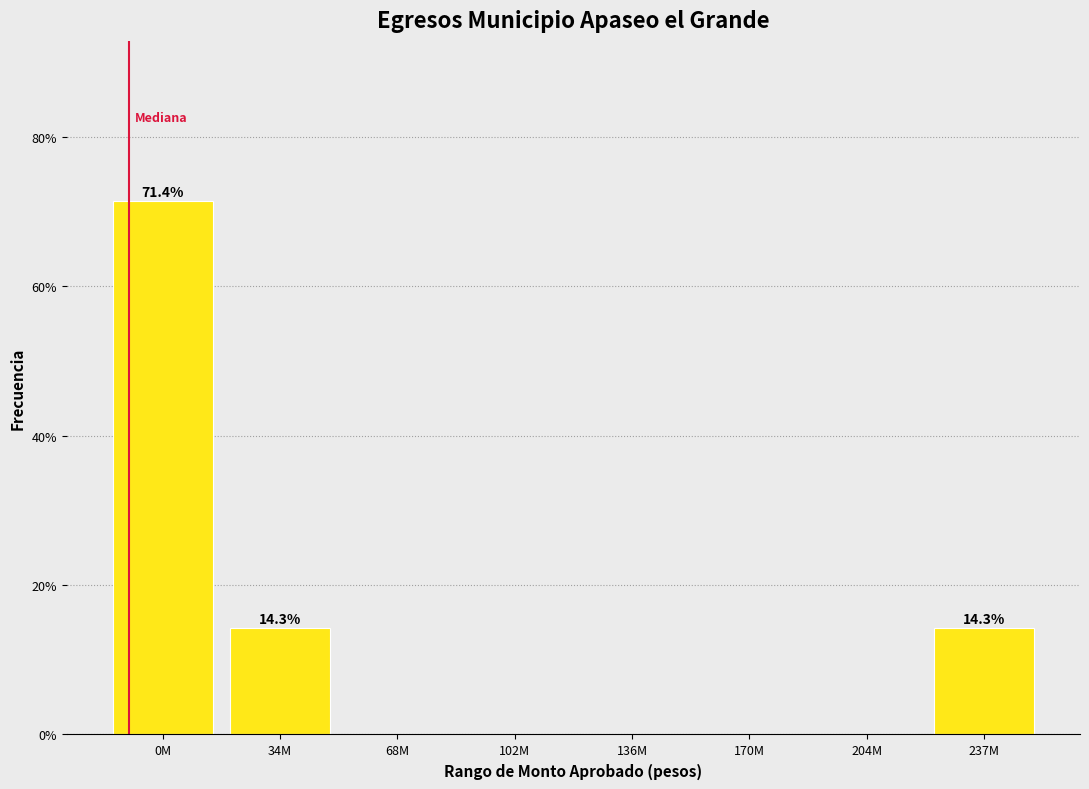

Reading left to right, extract all data points from this chart.

0M=71.4	34M=14.3	68M=0.0	102M=0.0	136M=0.0	170M=0.0	204M=0.0	237M=14.3